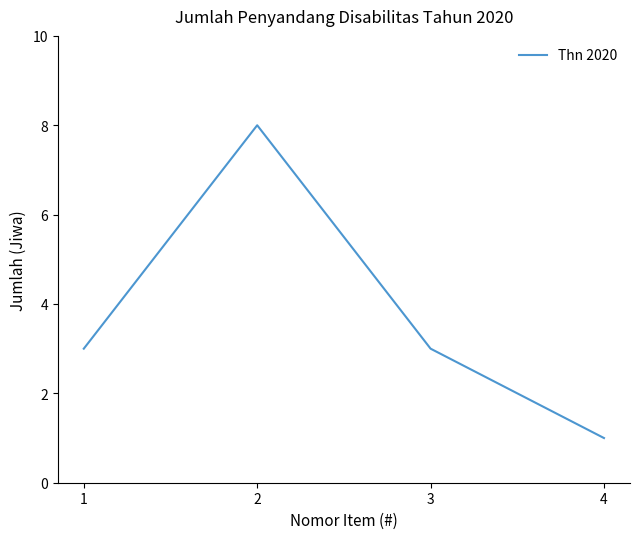

What is the difference between the maximum and minimum values?

7